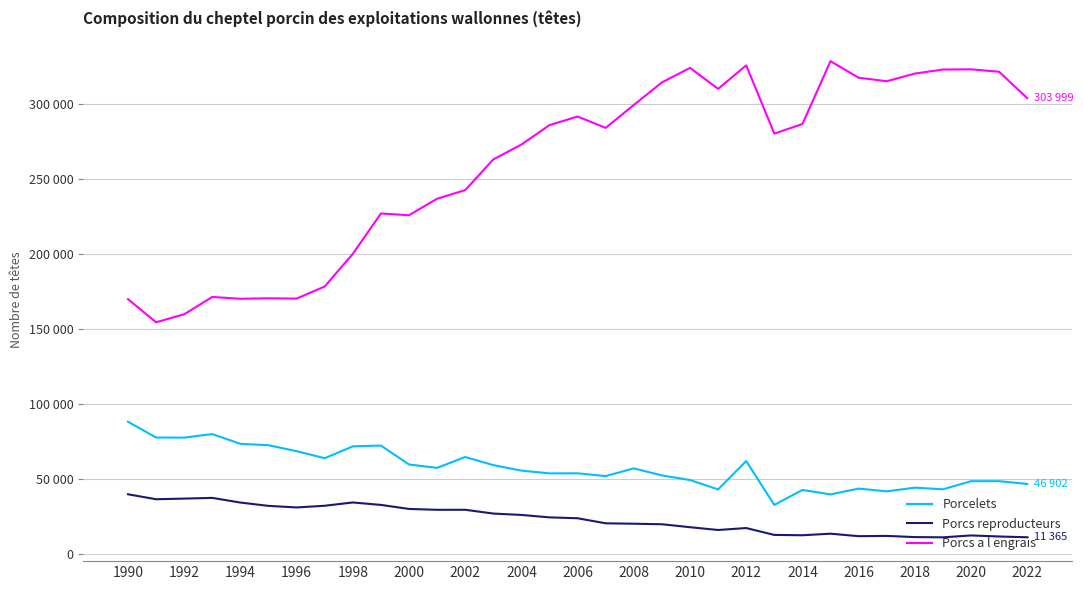

What is the minimum value for Porcs reproducteurs?

11329